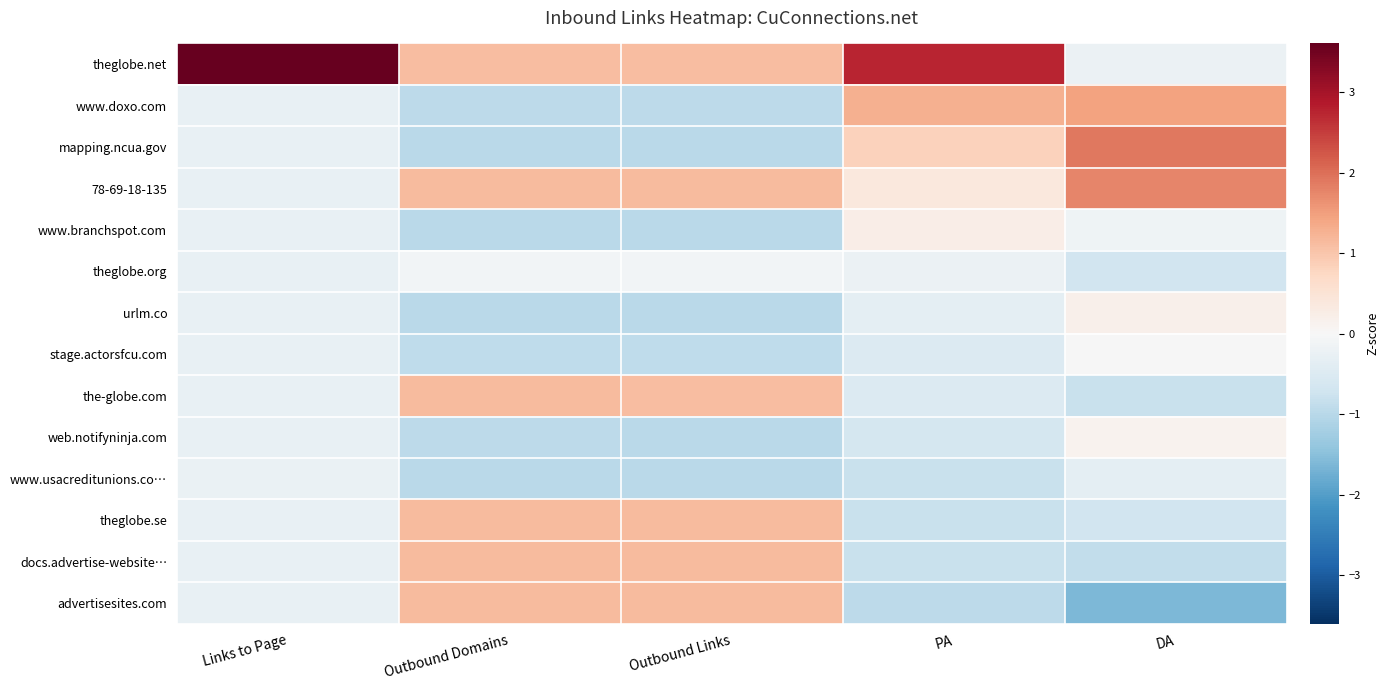

Reading left to right, what are all the values shown in this chart?

theglobe.net: Links to Page=3.6	Outbound Domains=1.1	Outbound Links=1.1	PA=2.8	DA=-0.2
www.doxo.com: Links to Page=-0.3	Outbound Domains=-0.9	Outbound Links=-0.9	PA=1.3	DA=1.4
mapping.ncua.gov: Links to Page=-0.3	Outbound Domains=-1.0	Outbound Links=-1.0	PA=0.8	DA=1.9
78-69-18-135: Links to Page=-0.3	Outbound Domains=1.1	Outbound Links=1.1	PA=0.4	DA=1.8
www.branchspot.com: Links to Page=-0.3	Outbound Domains=-1.0	Outbound Links=-1.0	PA=0.2	DA=-0.2
theglobe.org: Links to Page=-0.3	Outbound Domains=-0.1	Outbound Links=-0.1	PA=-0.2	DA=-0.7
urlm.co: Links to Page=-0.3	Outbound Domains=-1.0	Outbound Links=-1.0	PA=-0.3	DA=0.2
stage.actorsfcu.com: Links to Page=-0.3	Outbound Domains=-0.9	Outbound Links=-0.9	PA=-0.5	DA=-0.0
the-globe.com: Links to Page=-0.3	Outbound Domains=1.1	Outbound Links=1.1	PA=-0.5	DA=-0.8
web.notifyninja.com: Links to Page=-0.3	Outbound Domains=-1.0	Outbound Links=-1.0	PA=-0.6	DA=0.1
www.usacreditunions.co…: Links to Page=-0.2	Outbound Domains=-1.0	Outbound Links=-1.0	PA=-0.8	DA=-0.4
theglobe.se: Links to Page=-0.3	Outbound Domains=1.1	Outbound Links=1.1	PA=-0.8	DA=-0.7
docs.advertise-website…: Links to Page=-0.3	Outbound Domains=1.1	Outbound Links=1.1	PA=-0.8	DA=-0.9
advertisesites.com: Links to Page=-0.3	Outbound Domains=1.1	Outbound Links=1.1	PA=-0.9	DA=-1.6